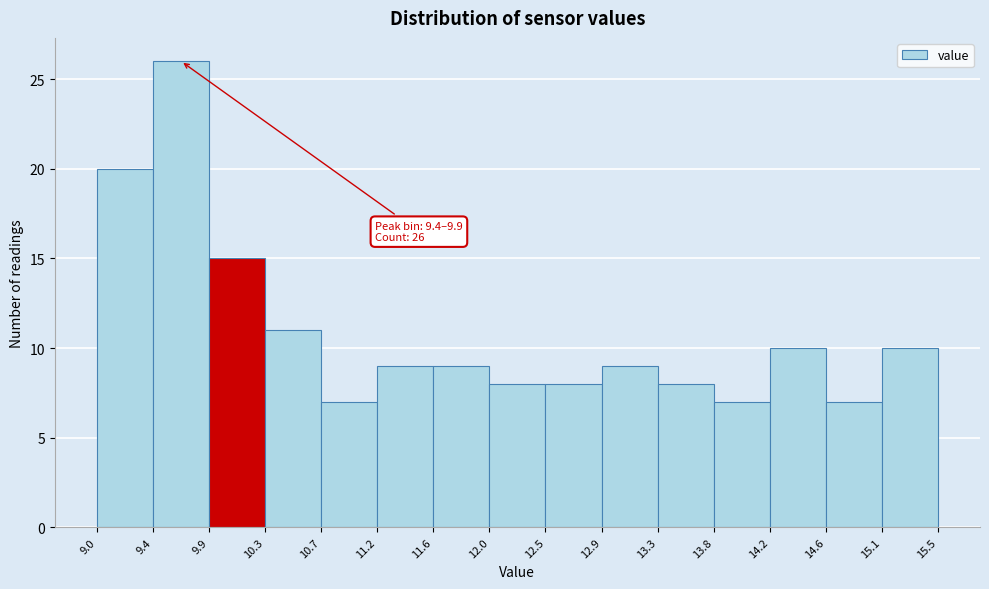

Over which range of the x-axis is the bar tallest?

9.4 to 9.9